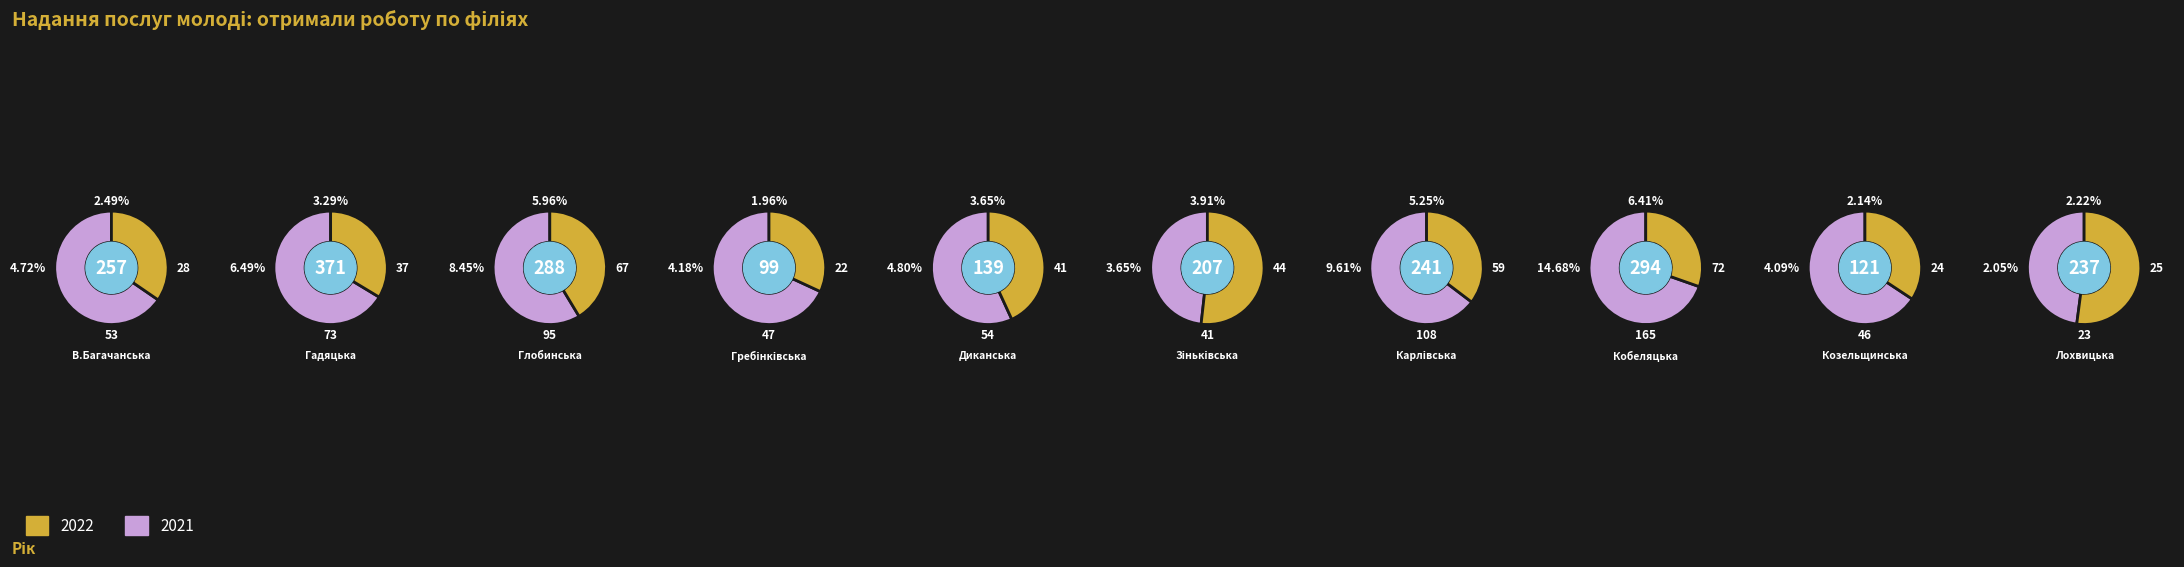

What portion of the pie excludes Лохвицька?

94.0%